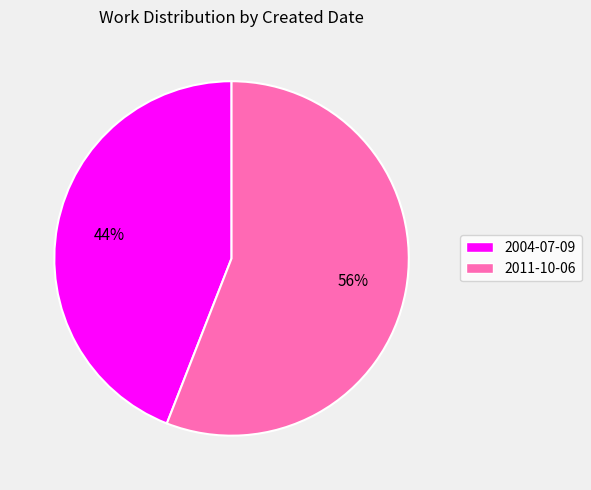

True or false: 2011-10-06 accounts for 63% of the total.

False